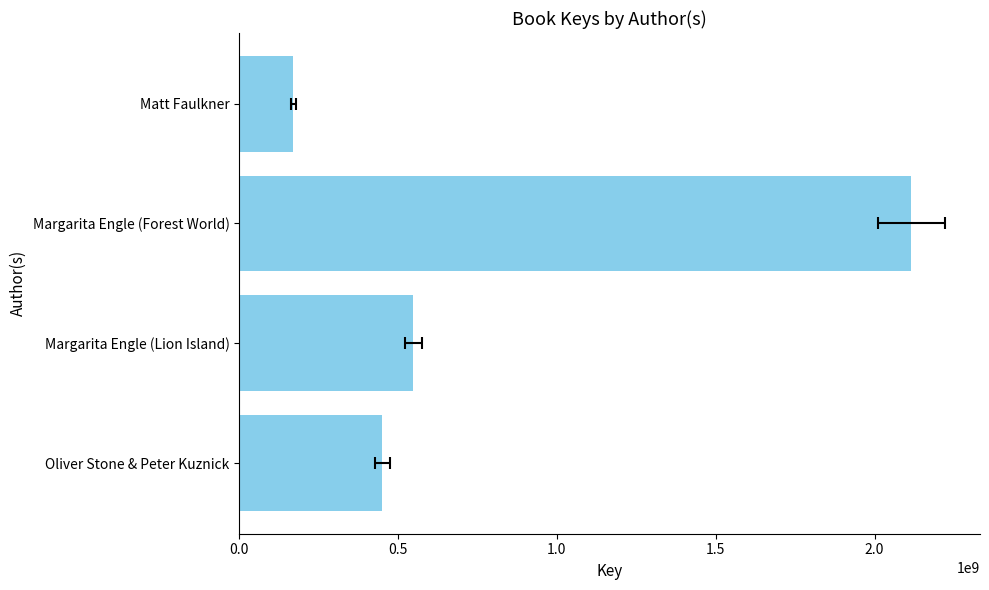

Is it true that the value at Matt Faulkner is 227350831?

False